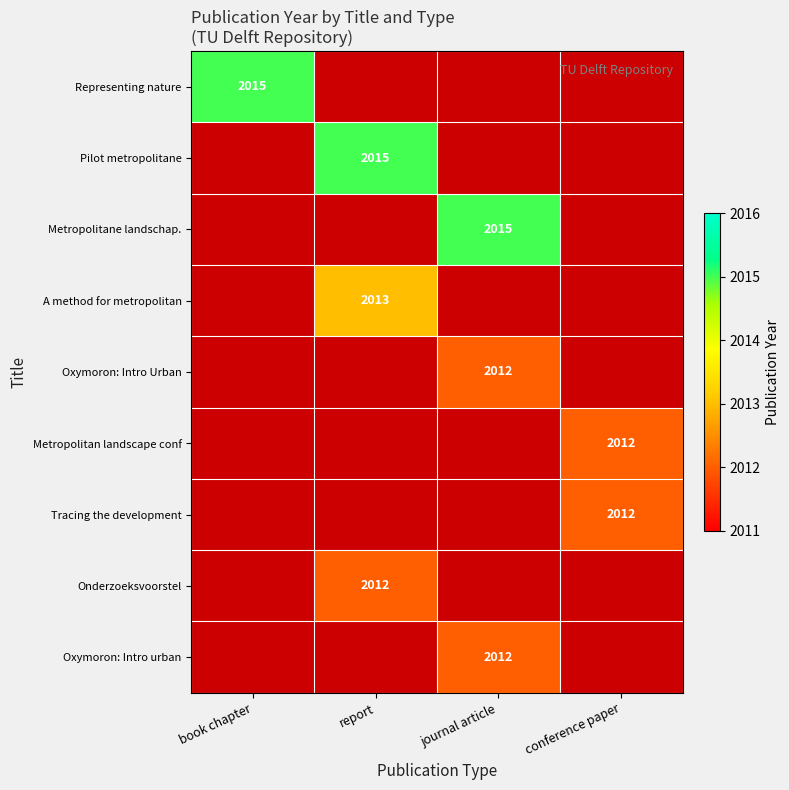

Between book chapter and report, which is larger?

report